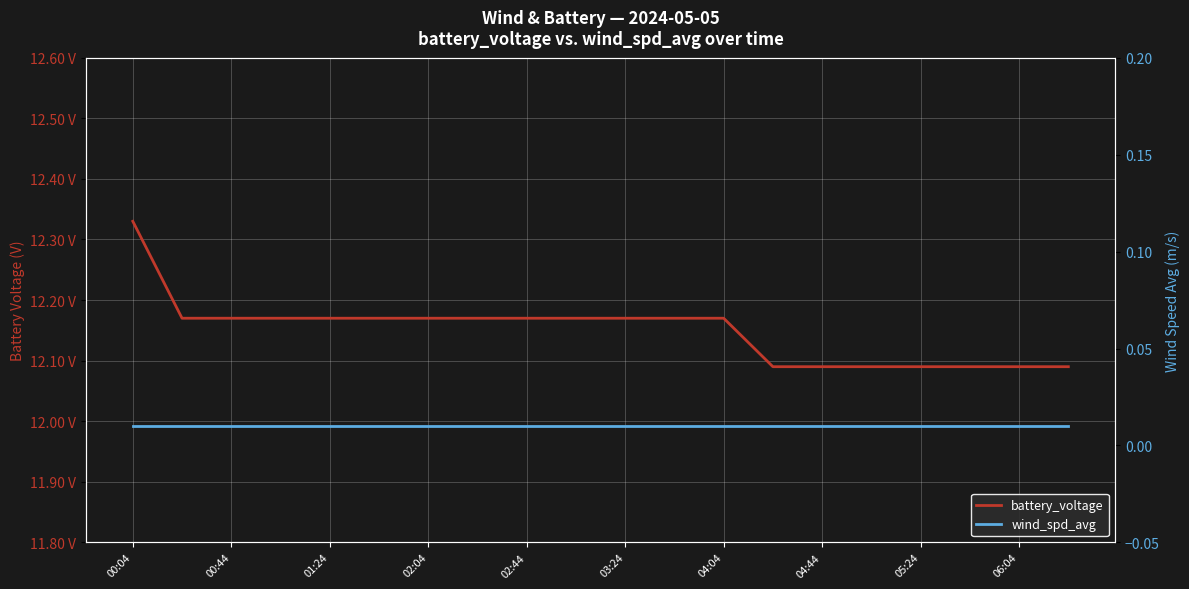

What is the difference between the second highest and minimum values in the battery_voltage series?

0.1